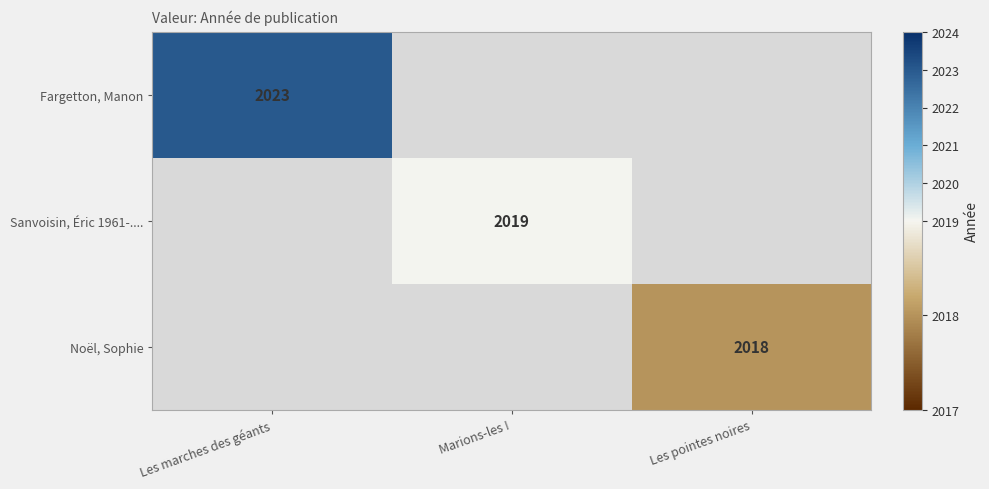

True or false: Sanvoisin, Éric 1961-.... has a value of 2019 at Marions-les !.

True